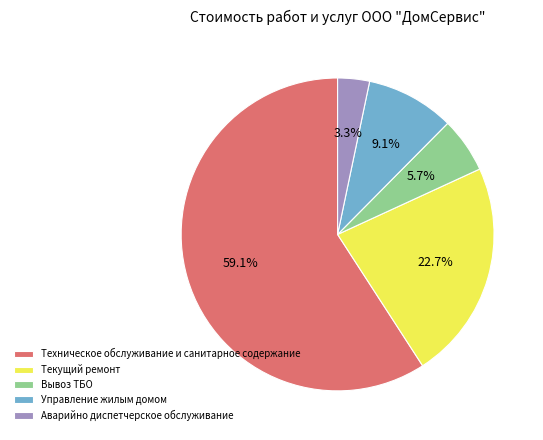

To the nearest percent, what percentage of the pie is Аварийно диспетчерское обслуживание?

3%